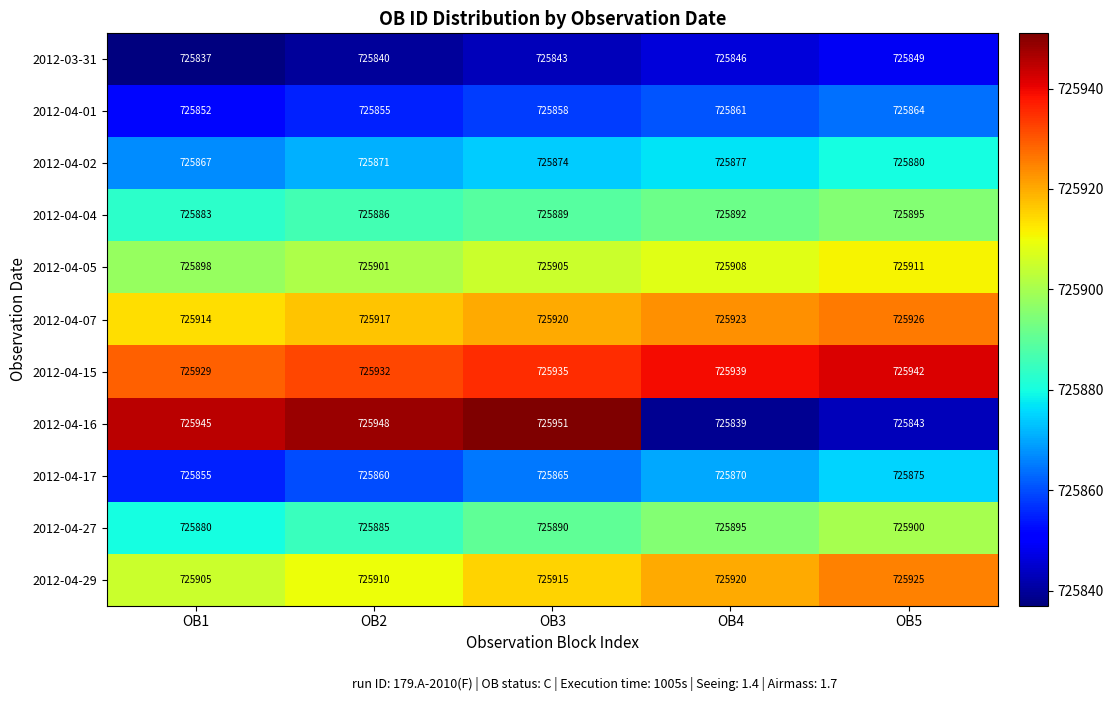

What is the average value of the 2012-04-05 series?

725905